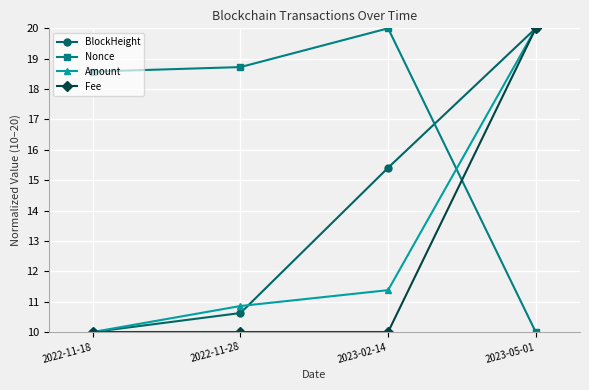

True or false: Nonce has a value of 28.1 at 2023-02-14.

False